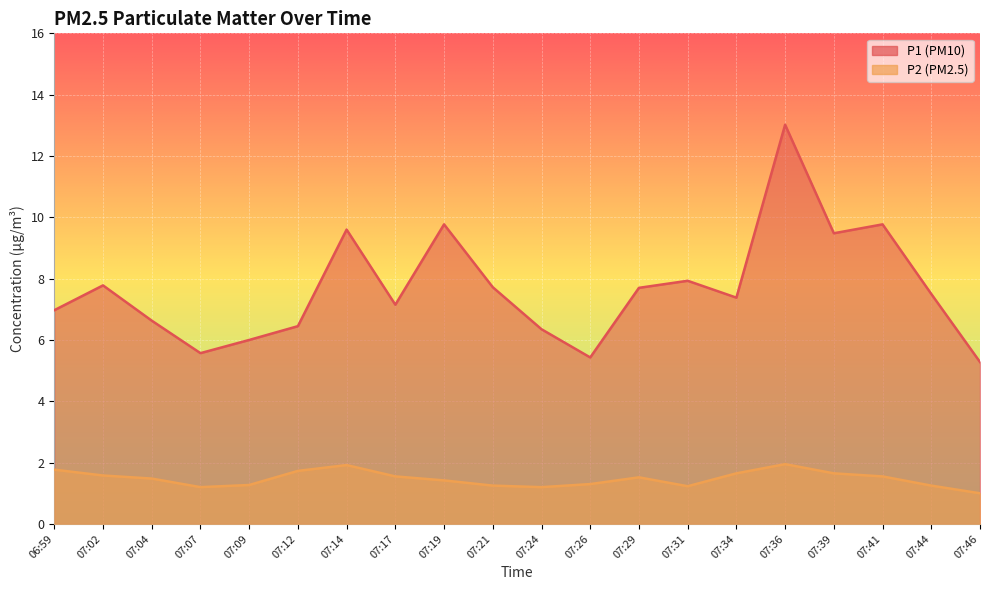

Which series has the largest range (max minus min)?

P1